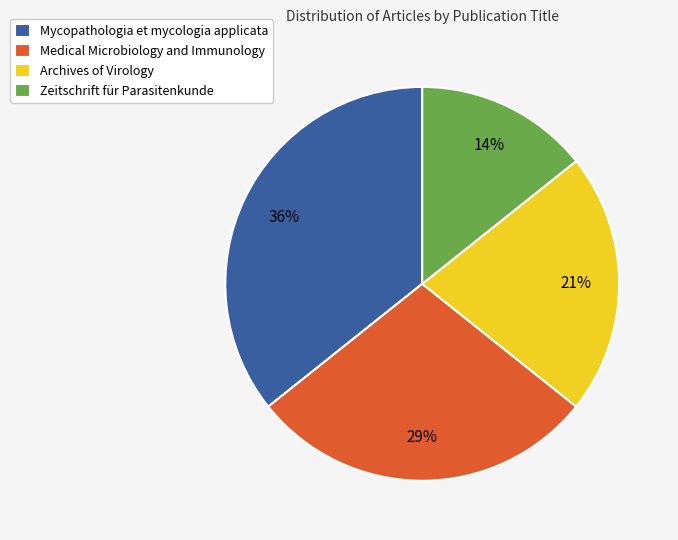

Rank the categories by value from lowest to highest.

Zeitschrift für Parasitenkunde, Archives of Virology, Medical Microbiology and Immunology, Mycopathologia et mycologia applicata